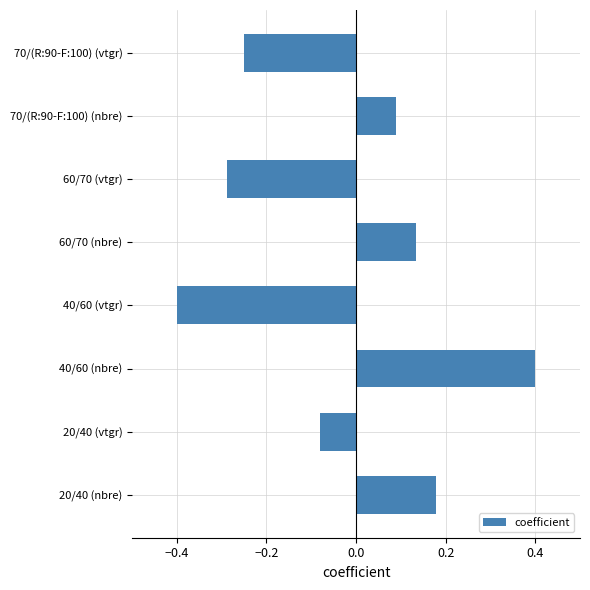

What is the difference between the second highest and second lowest values?

0.5